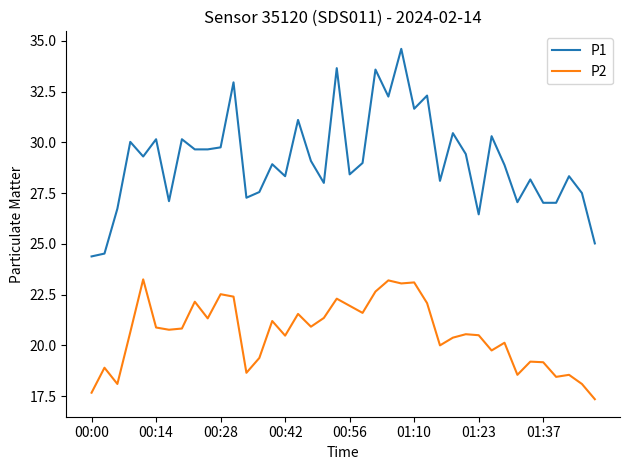

Which series has the largest range (max minus min)?

P1